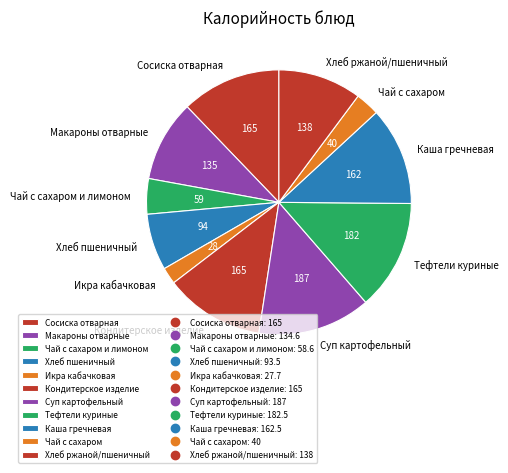

True or false: Каша гречневая accounts for 22% of the total.

False